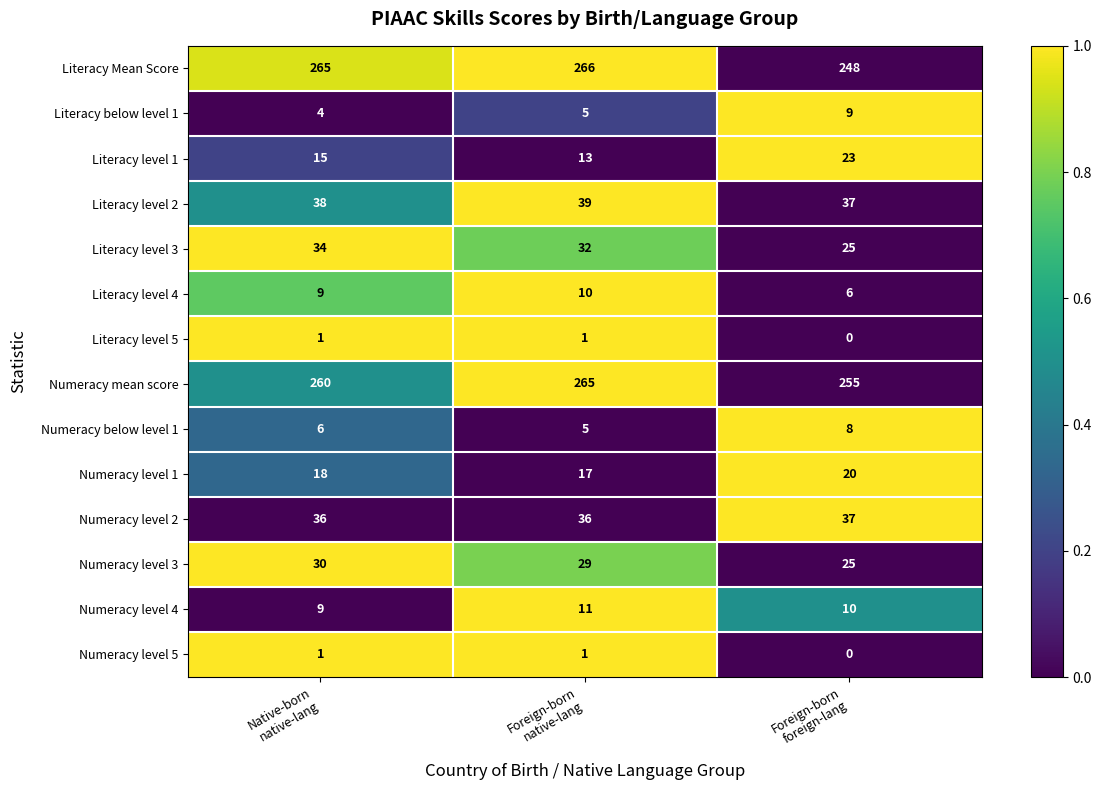

Which series has the largest total across all categories?

Numeracy mean score